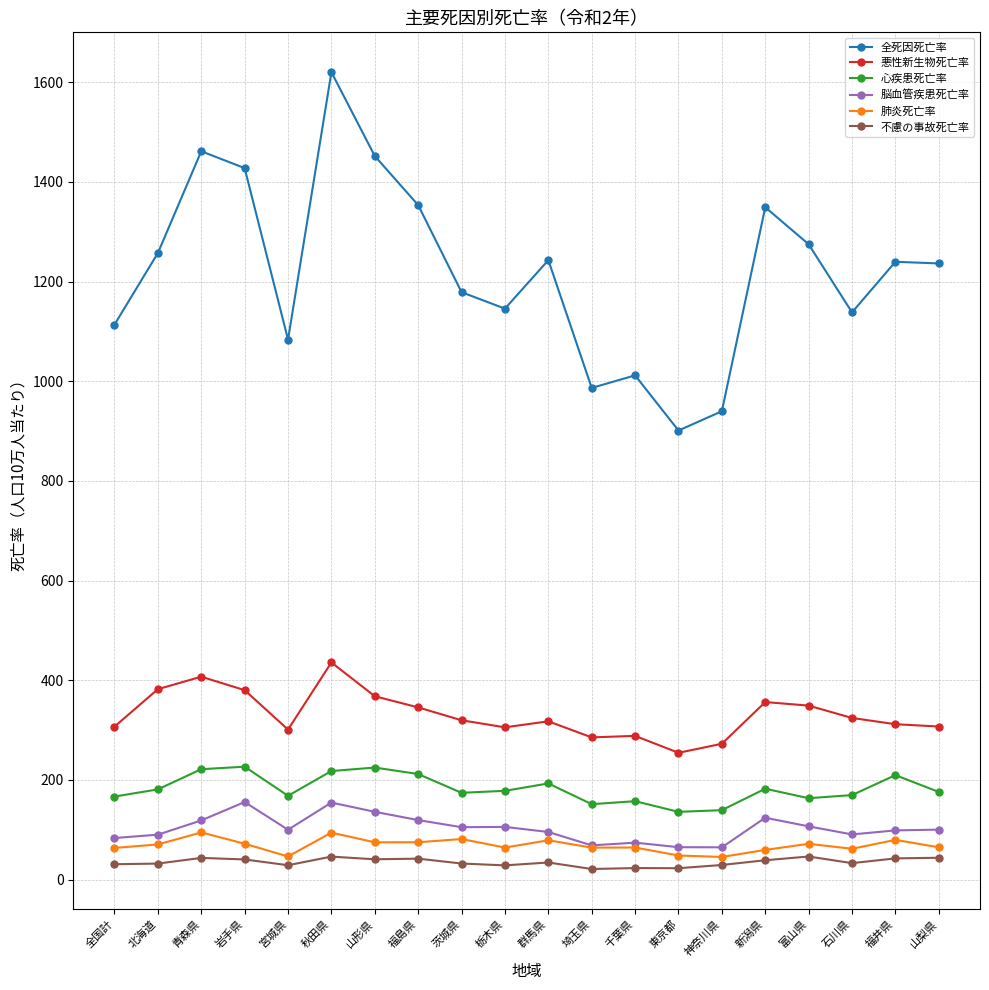

Where is the first local maximum for 肺炎死亡率?

青森県